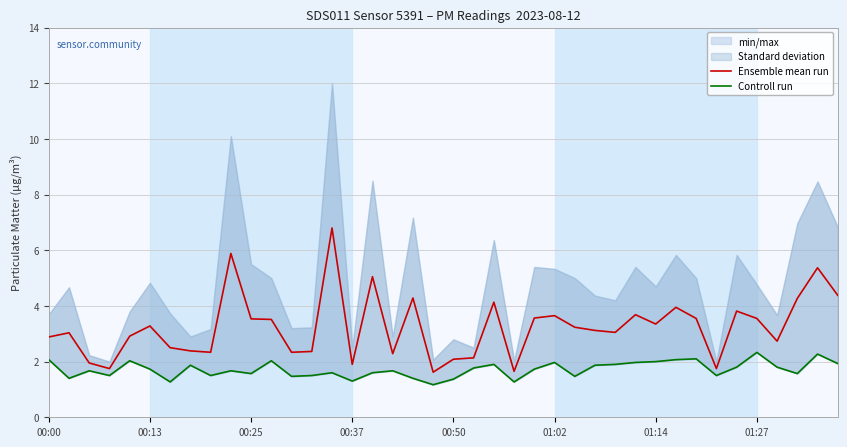

True or false: Controll run has more than 1 interior local peaks.

True